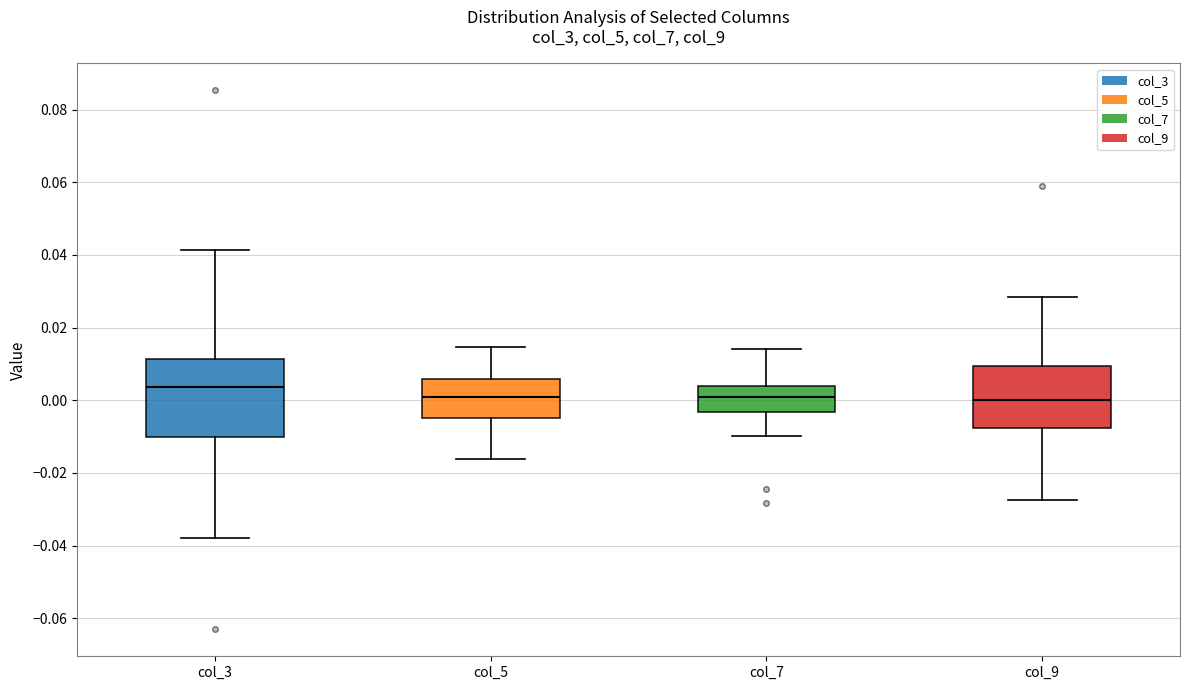

Where is the upper edge of the box for col_3 on the y-axis? The values are not printed on the chart, so give them approximately, as read against the axis.

0.012